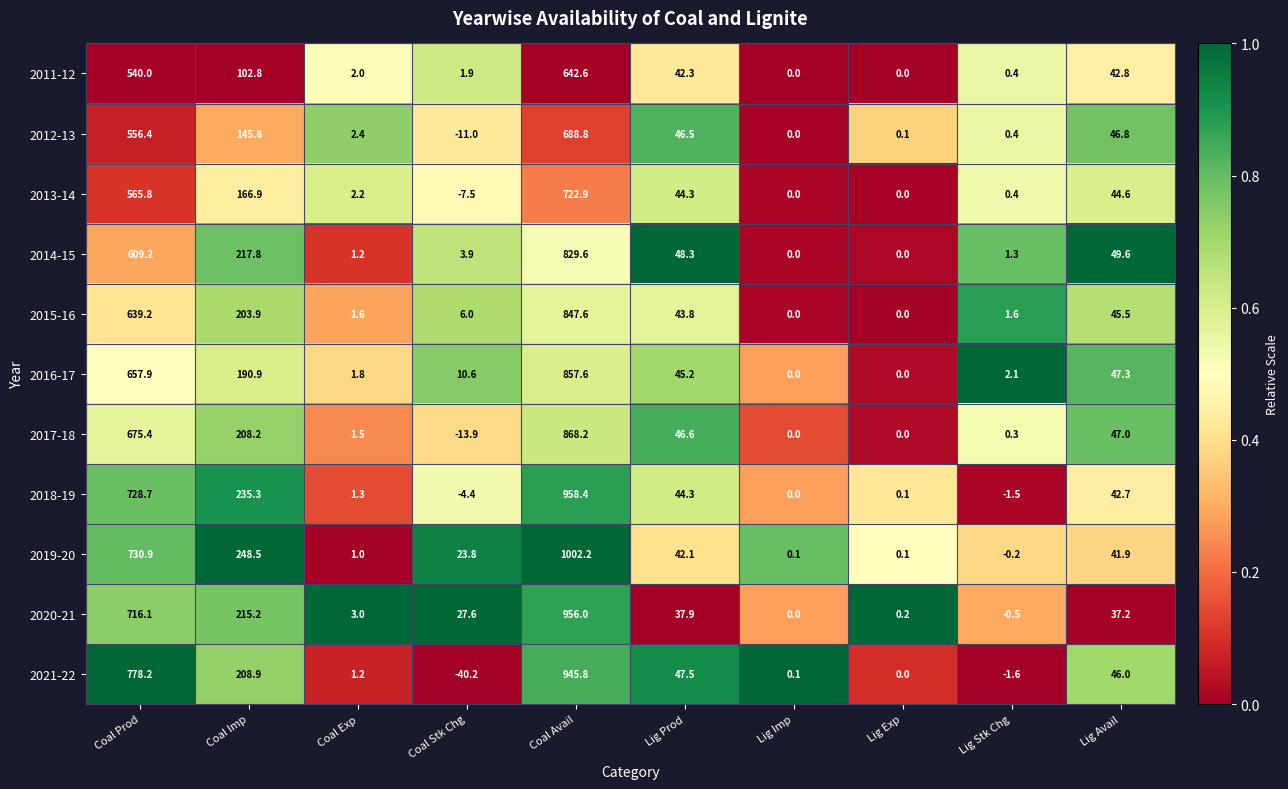

The value of 2013-14 at Lig Prod is 44.3. True or false?

True